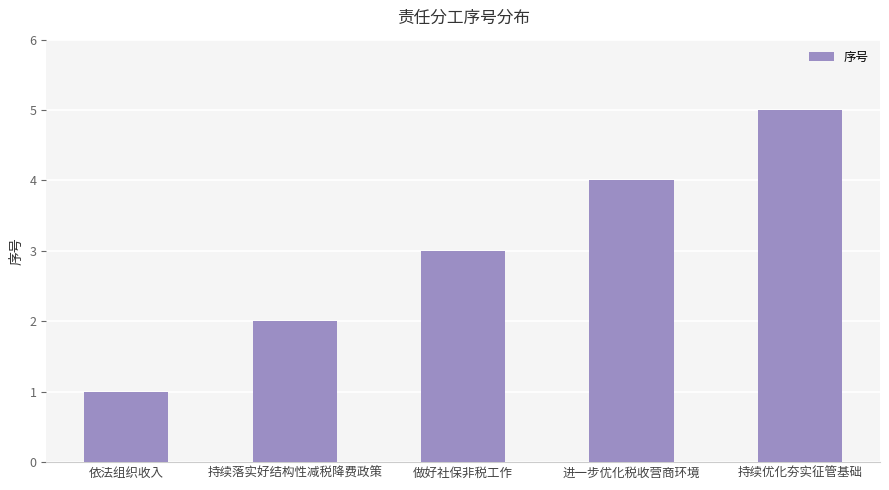

List the labels in order of value, largest first.

持续优化夯实征管基础, 进一步优化税收营商环境, 做好社保非税工作, 持续落实好结构性减税降费政策, 依法组织收入